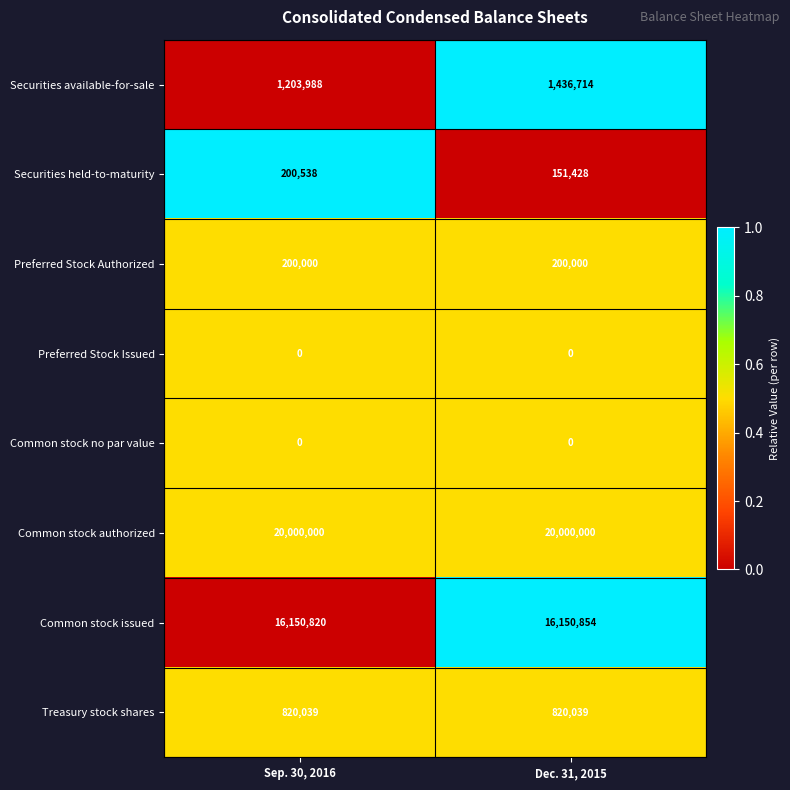

What is the difference between the highest and lowest values at Sep. 30, 2016?

20000000